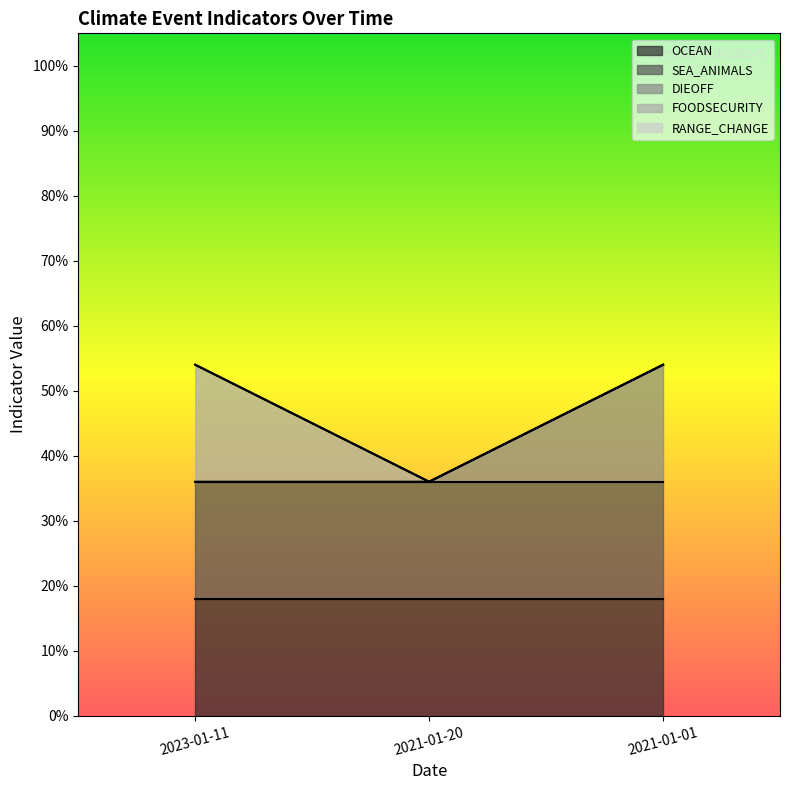

At 2023-01-11, list the series in order from largest to smallest.

OCEAN, SEA_ANIMALS, FOODSECURITY, DIEOFF, RANGE_CHANGE